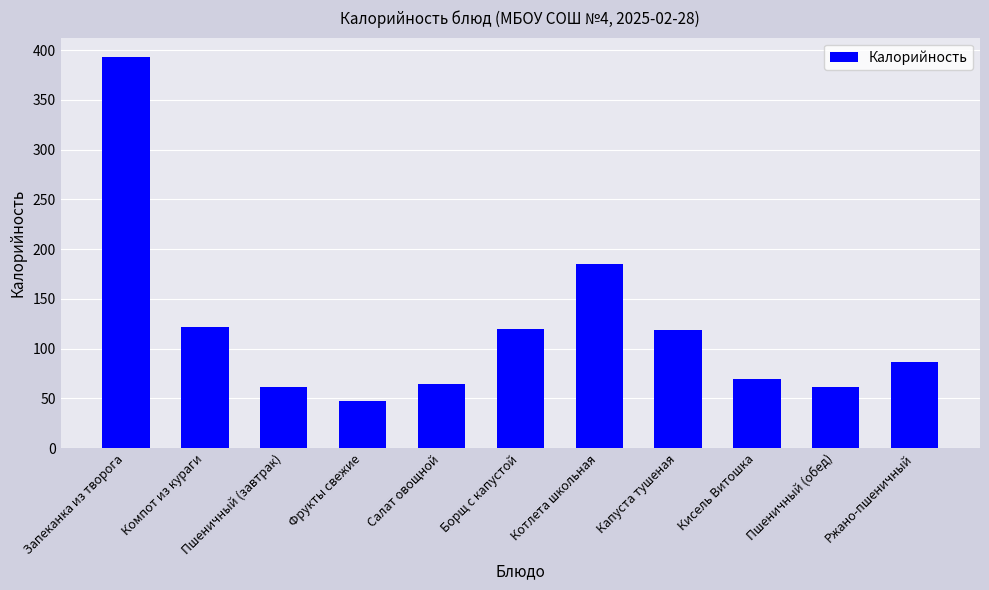

Approximately how many times larger is the value at Фрукты свежие compared to Капуста тушеная?

0.4